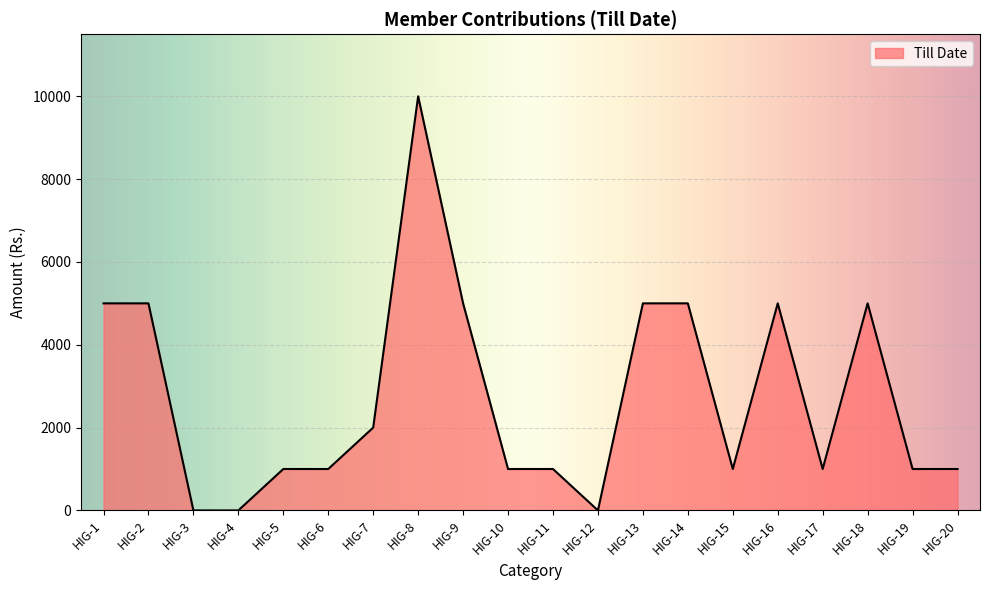

Reading left to right, what are all the values shown in this chart?

HIG-1=5000	HIG-2=5000	HIG-3=0	HIG-4=0	HIG-5=1000	HIG-6=1000	HIG-7=2000	HIG-8=10000	HIG-9=5000	HIG-10=1000	HIG-11=1000	HIG-12=0	HIG-13=5000	HIG-14=5000	HIG-15=1000	HIG-16=5000	HIG-17=1000	HIG-18=5000	HIG-19=1000	HIG-20=1000